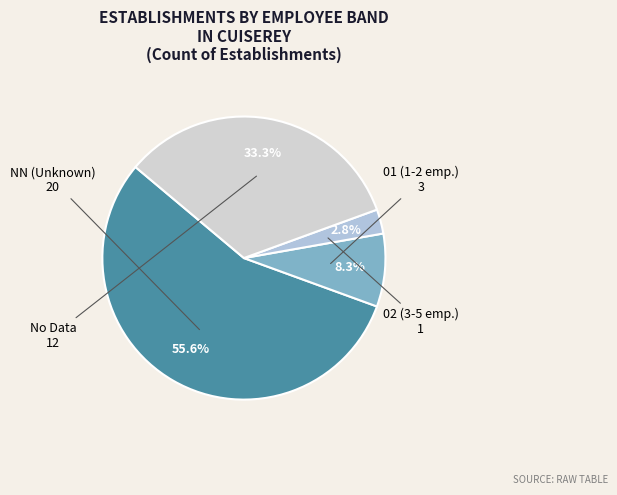

How many segments does this pie chart have?

4